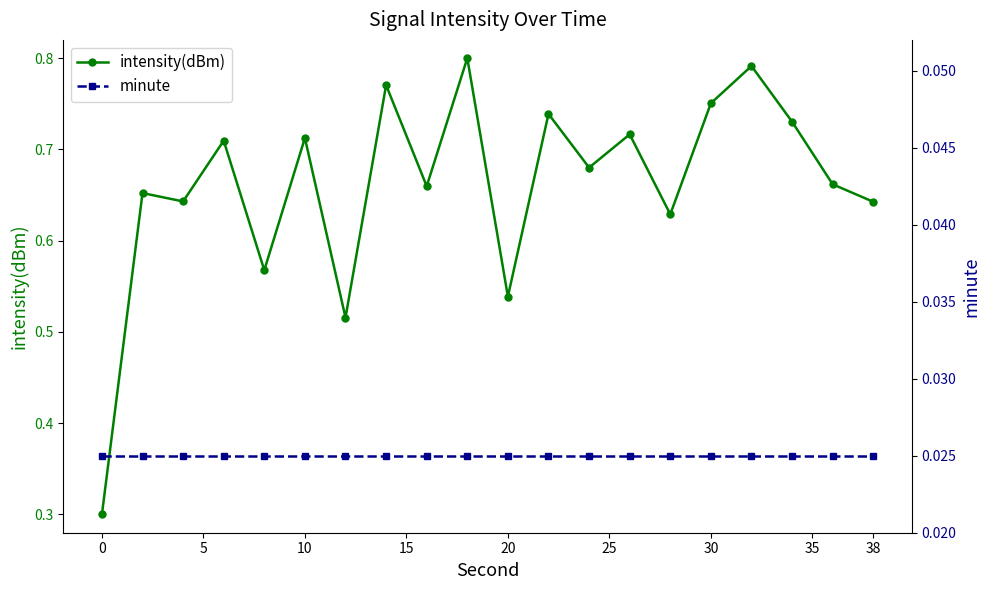

Is it true that intensity(dBm) equals 0.7 at 20?

False